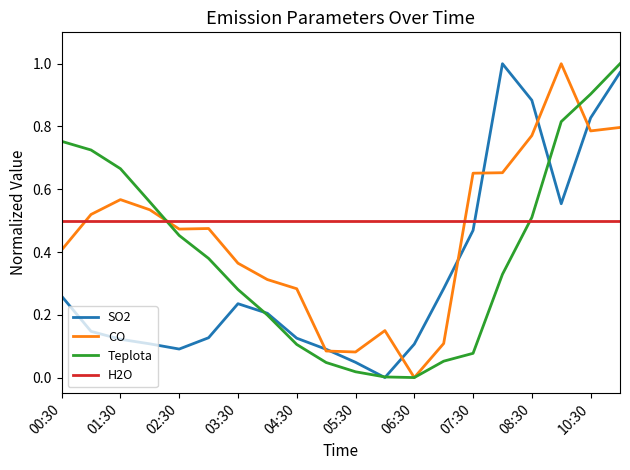

List the series in order of their overall mean, lowest first.

SO2, Teplota, CO, H2O